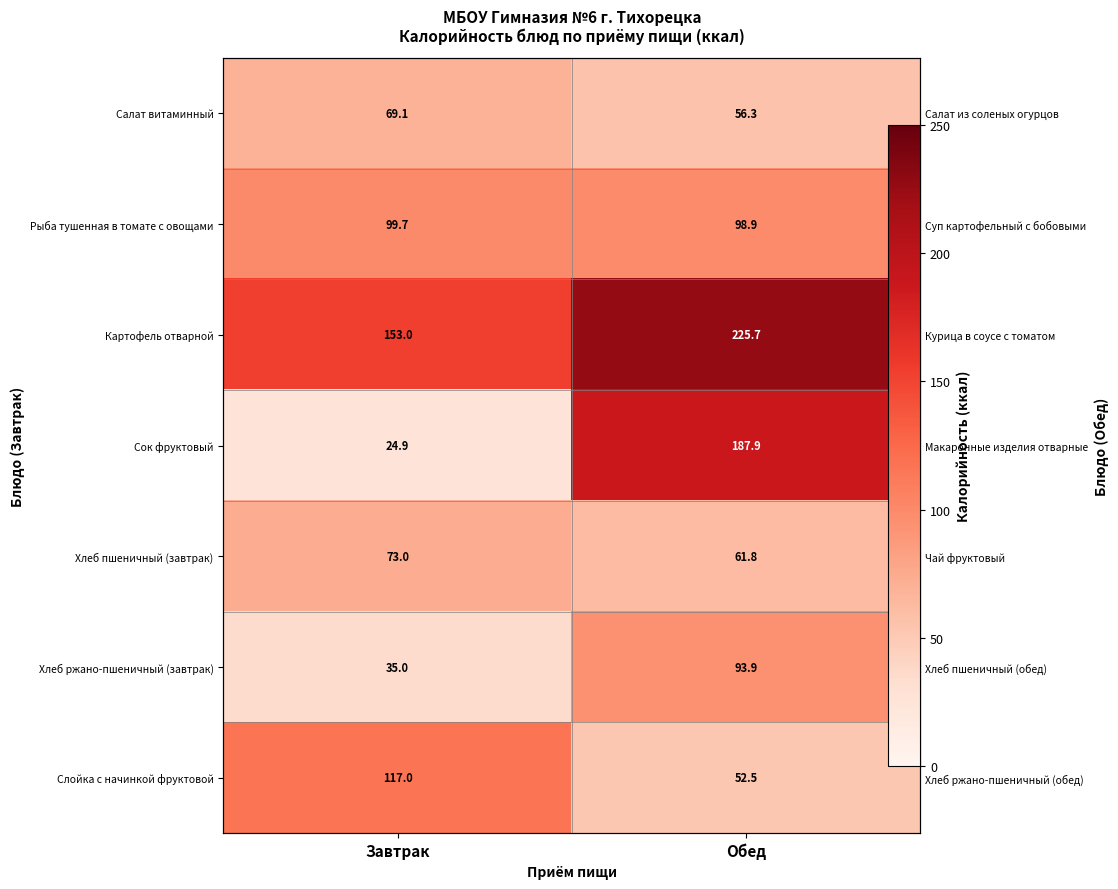

List the series in order of their peak value, highest first.

Картофель отварной, Сок фруктовый, Слойка с начинкой фруктовой, Рыба тушенная в томате с овощами, Хлеб ржано-пшеничный (завтрак), Хлеб пшеничный (завтрак), Салат витаминный